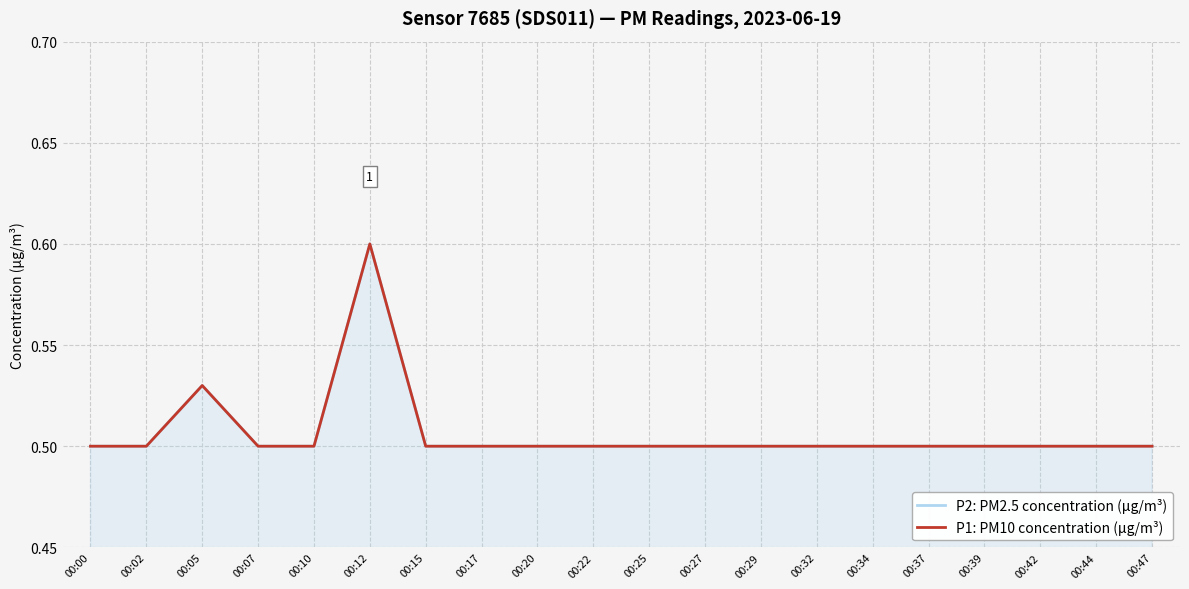

What is the lowest value of the P2: PM2.5 concentration (µg/m³) series?

0.5